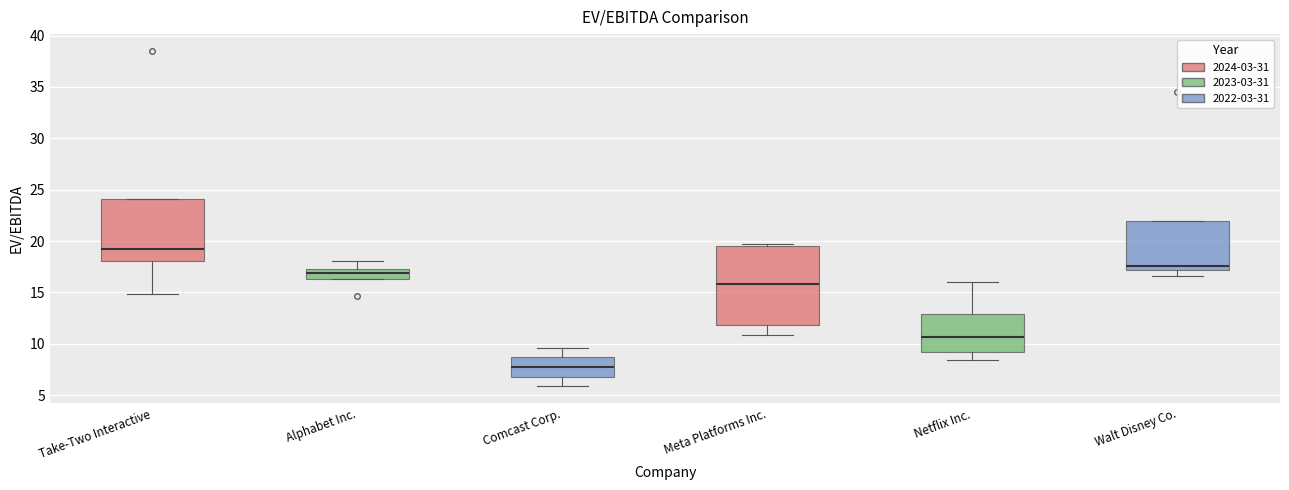

Reading left to right, read every box against the y-axis: the position of its median line, the range the box covers, and the ends of its whiskers. The values are not printed on the chart, so give them approximately, as read against the axis.

Take-Two Interactive: median 19.0, box 18.0 to 24.0, whiskers 15.0 to 24.0
Alphabet Inc.: median 17.0, box 16.5 to 17.5, whiskers 16.5 to 18.0
Comcast Corp.: median 8.0, box 7.0 to 8.5, whiskers 6.0 to 9.5
Meta Platforms Inc.: median 16.0, box 12.0 to 19.5, whiskers 11.0 to 19.5 (just above the box's upper edge)
Netflix Inc.: median 10.5, box 9.0 to 13.0, whiskers 8.5 to 16.0
Walt Disney Co.: median 17.5, box 17.0 to 22.0, whiskers 16.5 to 22.0